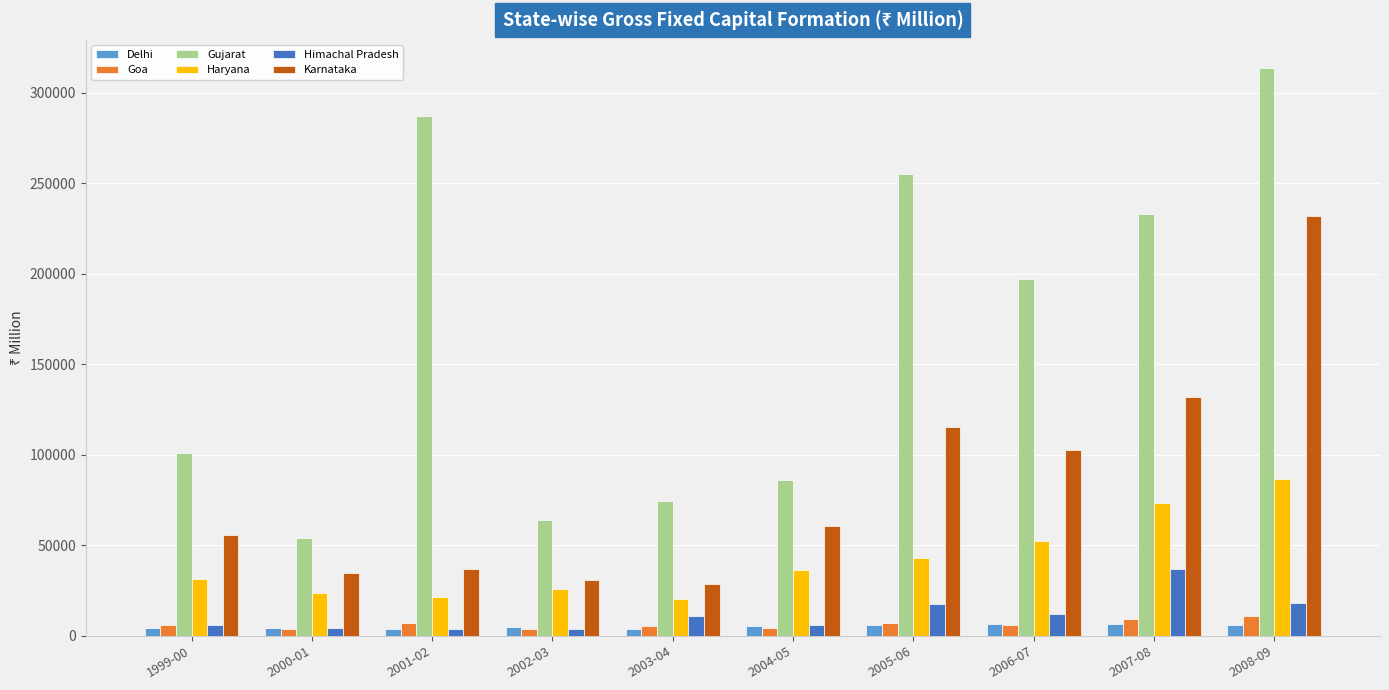

What is the spread (max minus min) of values at 2008-09?

307476.4